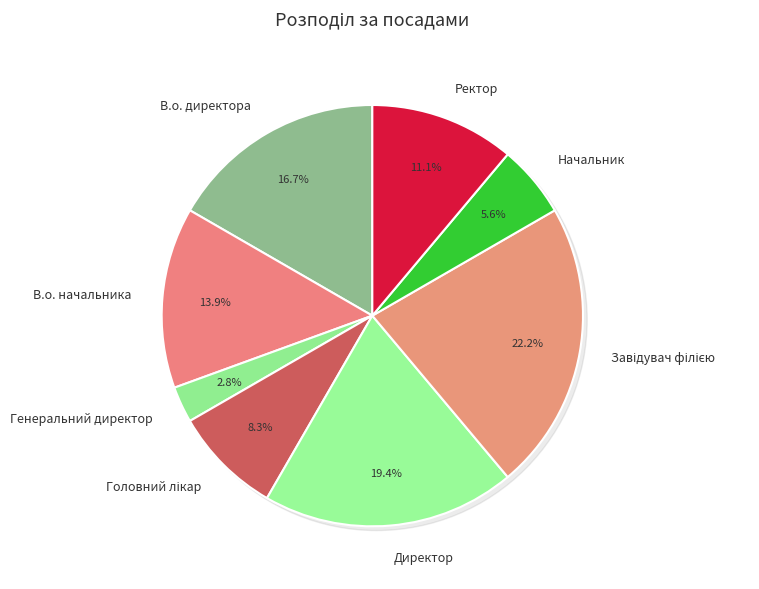

What percentage do Начальник and В.о. начальника together represent?

19.4%